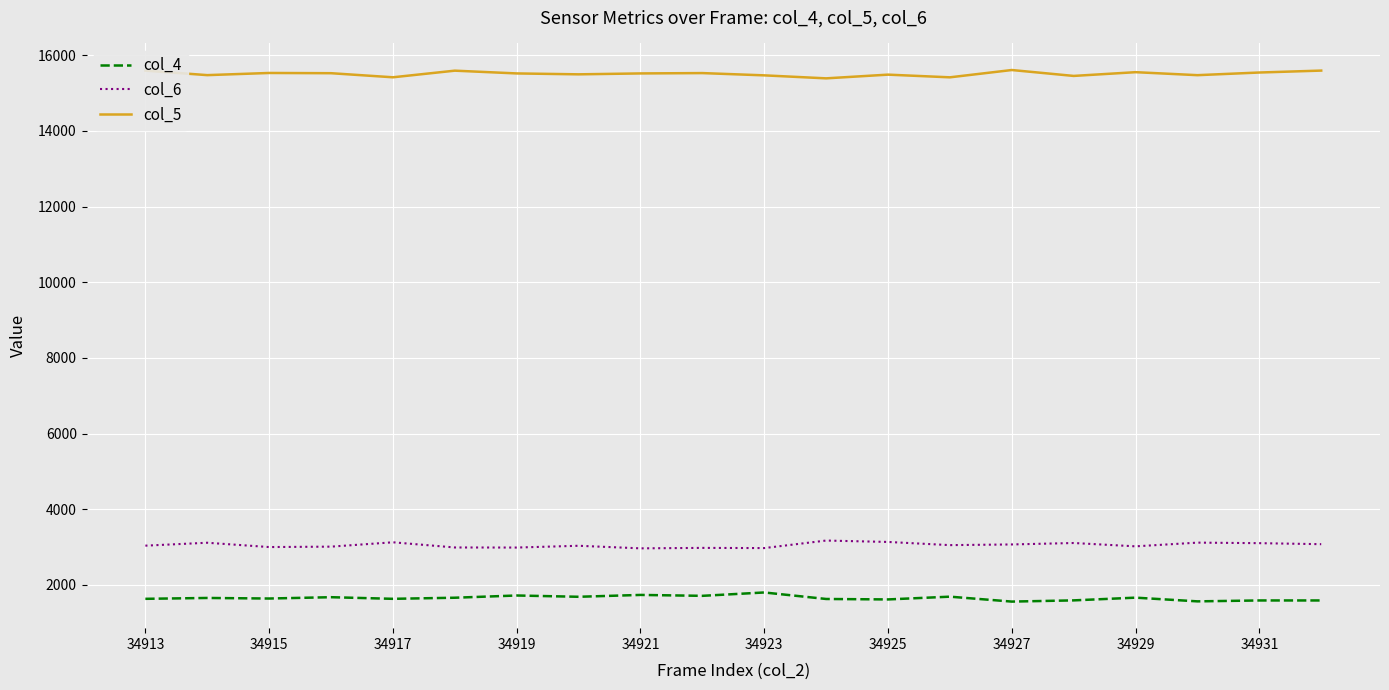

True or false: col_4 and col_5 cross at least once.

False